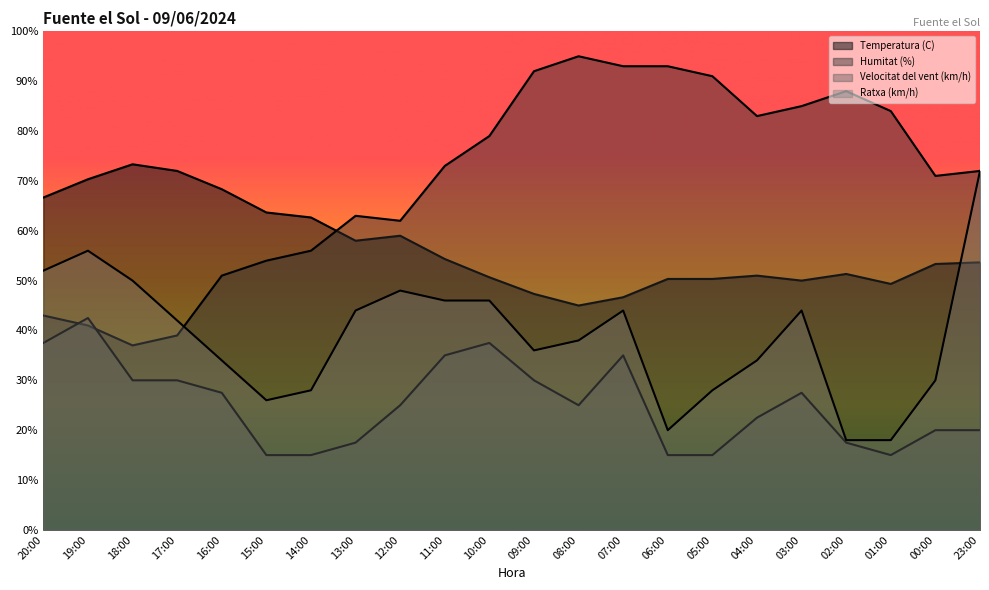

How many categories are shown in the chart?

22